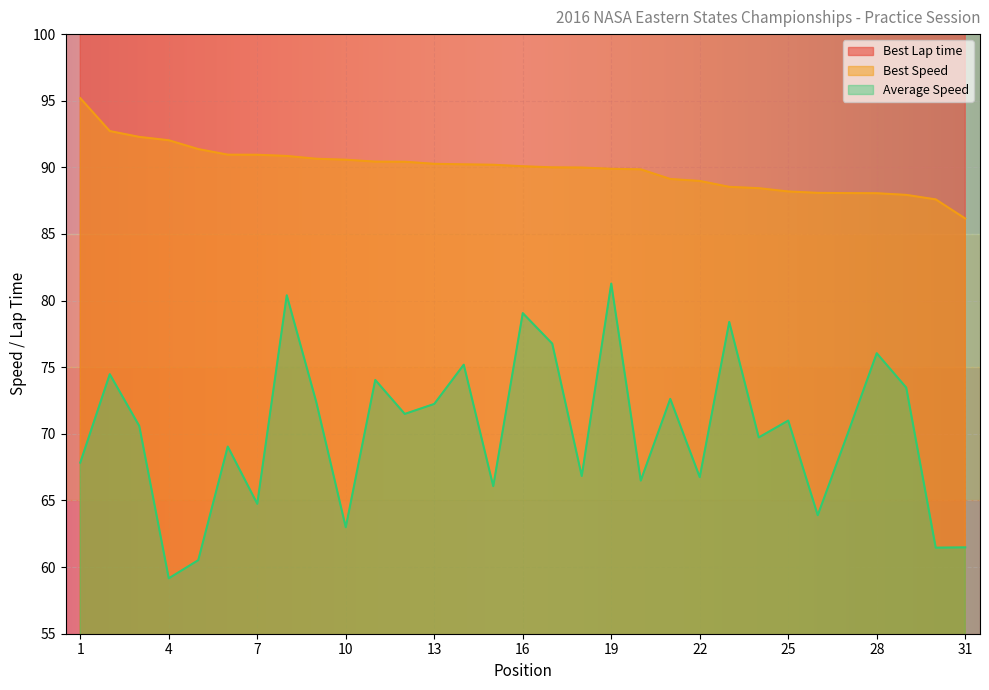

At which label does Average Speed first exceed 70?

2